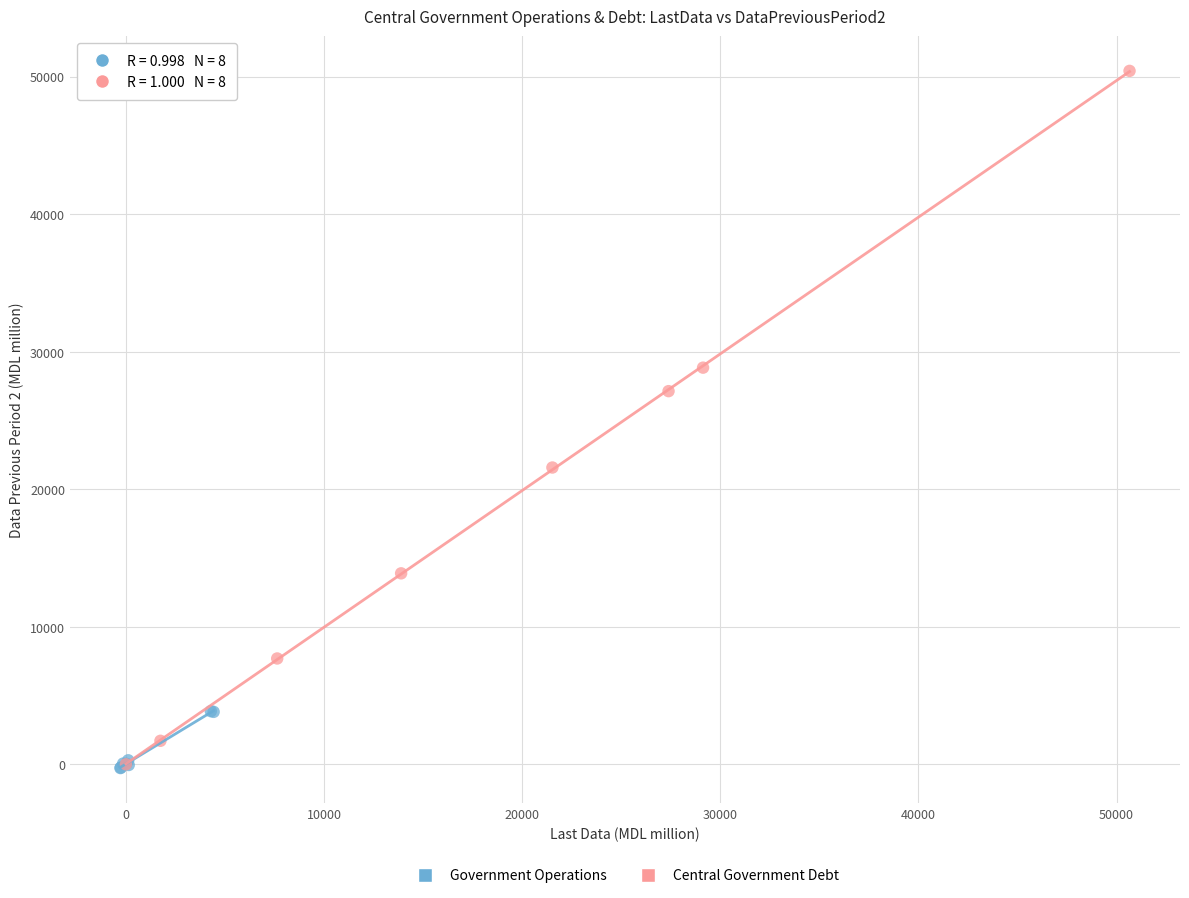

Which series contains the highest Y value?

Central Government Debt